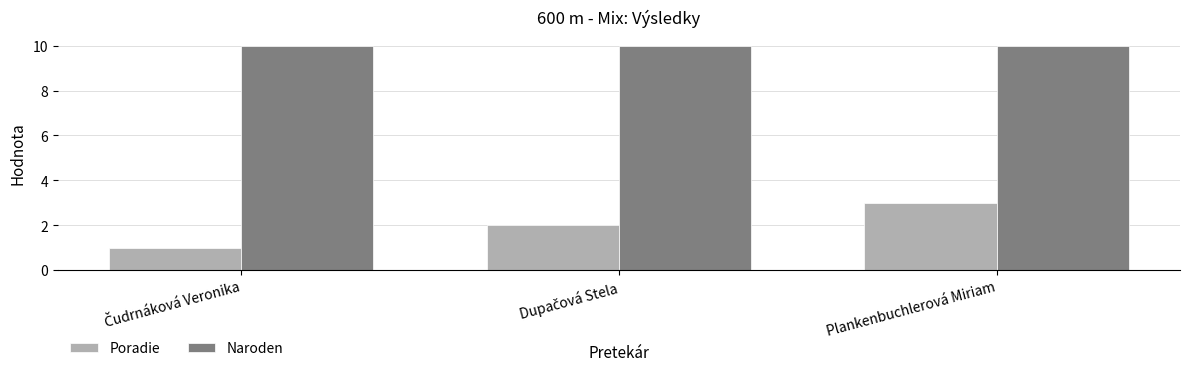

What is the label of the 3rd bar from the left?

Plankenbuchlerová Miriam